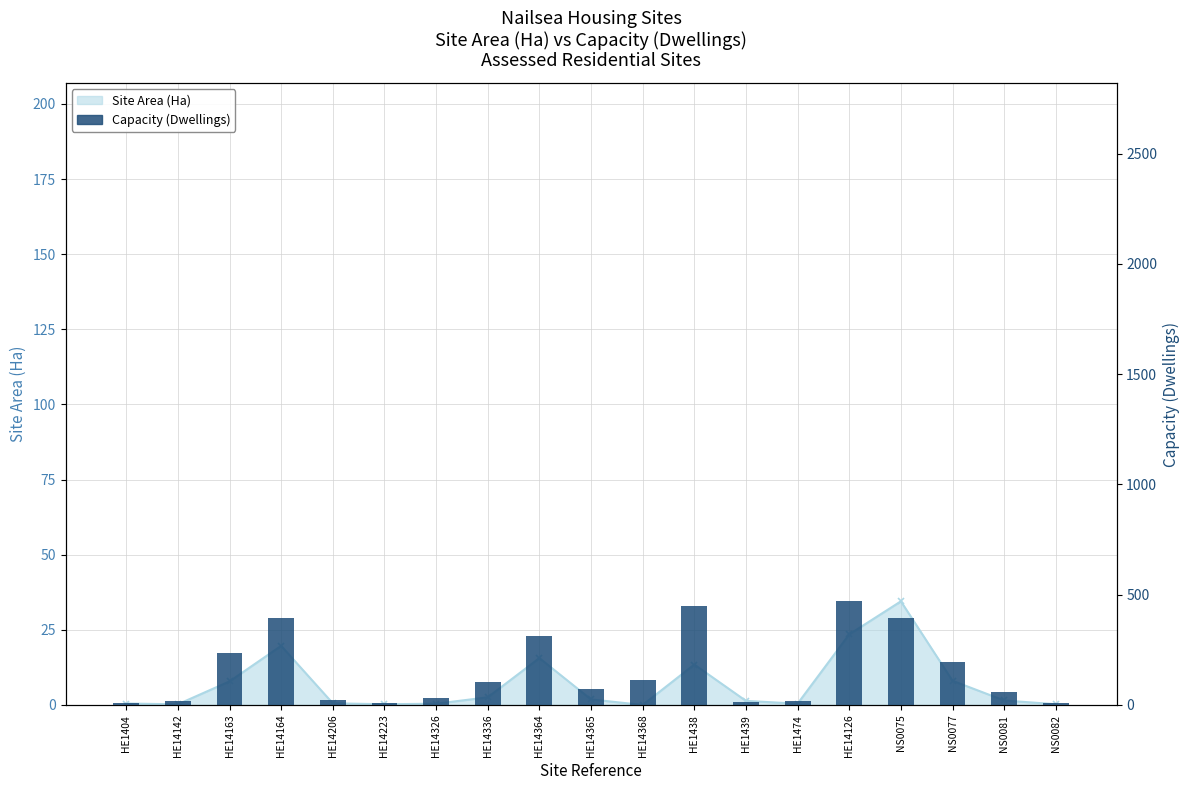

What is the sum of the values at HE14164 and HE14365?

468